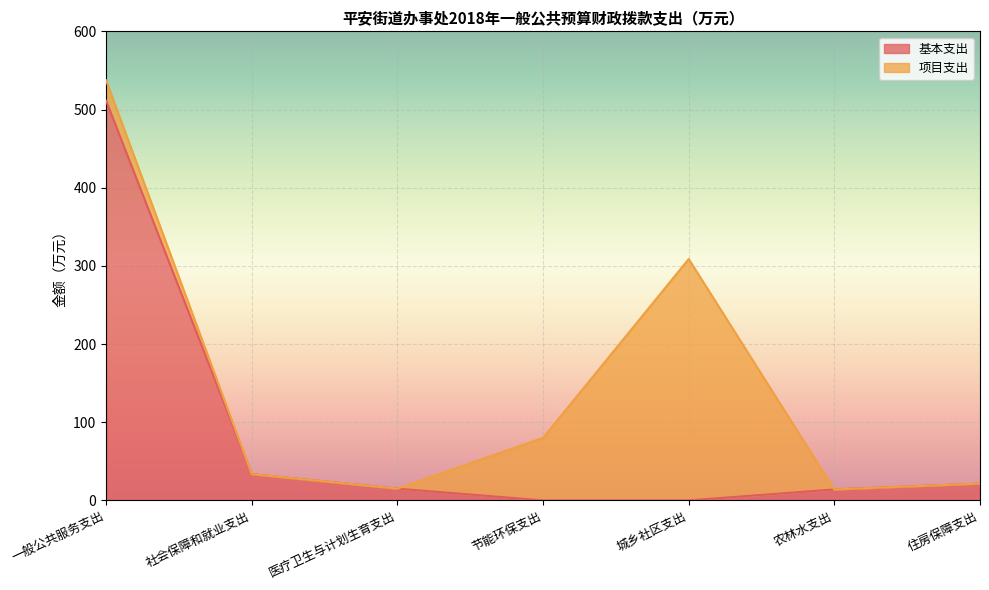

List the labels in order of value, smallest first.

节能环保支出, 城乡社区支出, 农林水支出, 医疗卫生与计划生育支出, 住房保障支出, 社会保障和就业支出, 一般公共服务支出